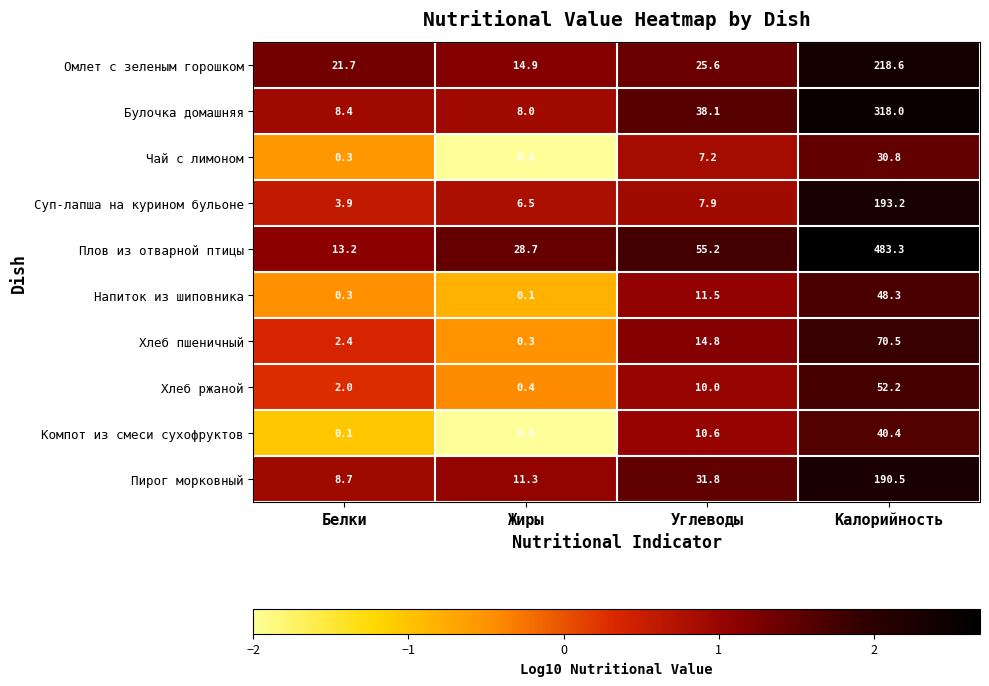

What is the difference between the highest and lowest values at Жиры?

28.7